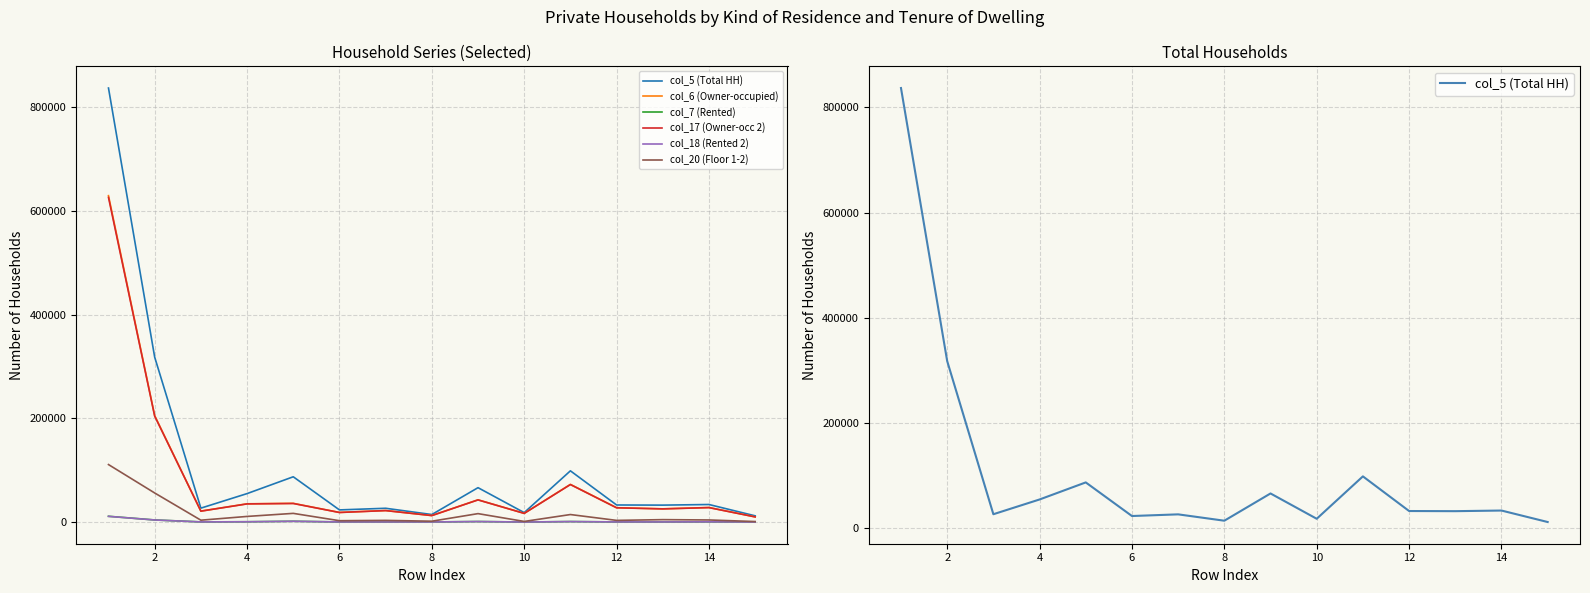

Is it true that col_6 (Owner-occupied) equals 16763 at 10?

True